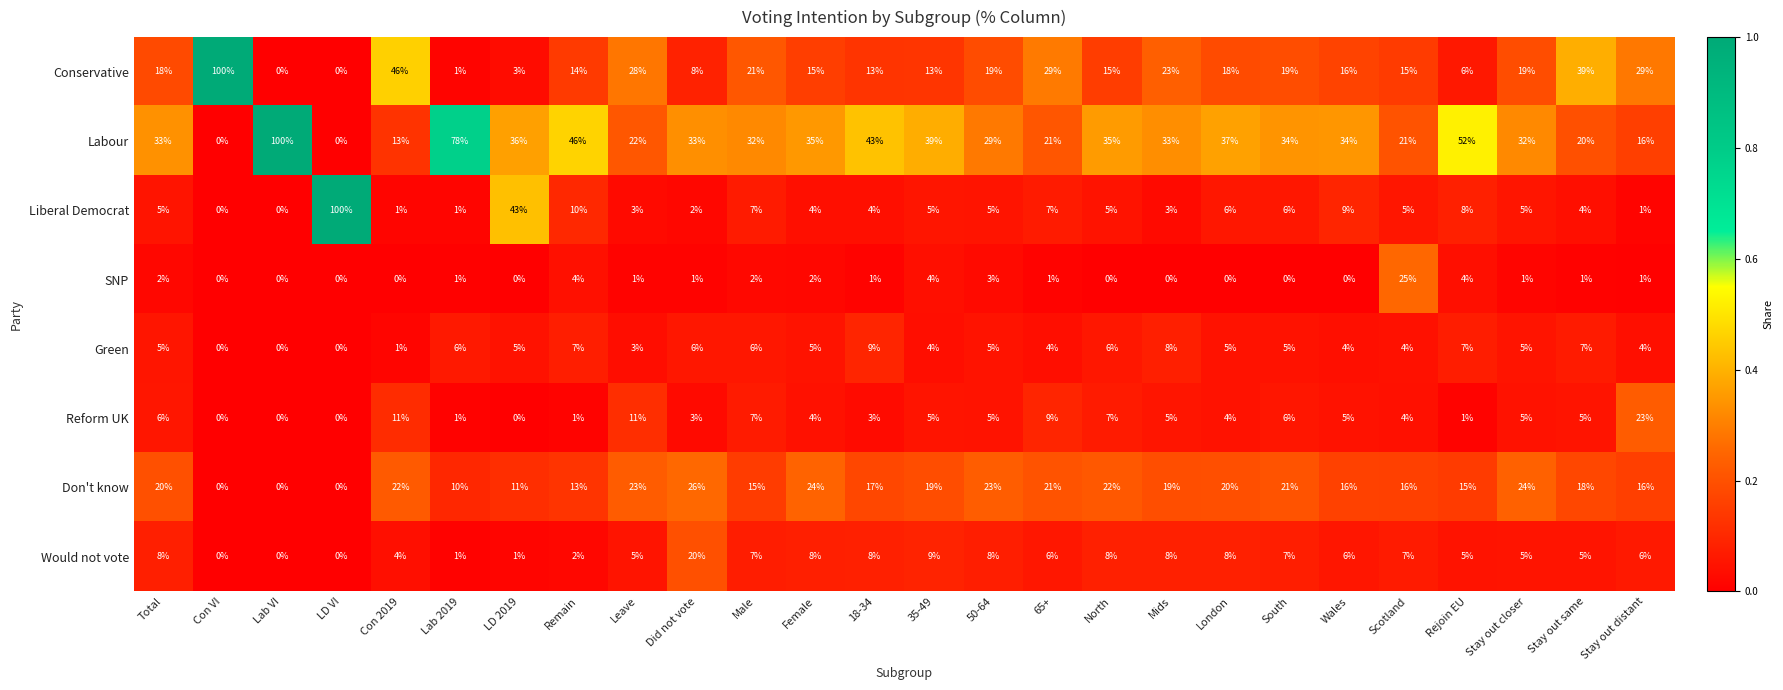

How many categories are shown in the chart?

26